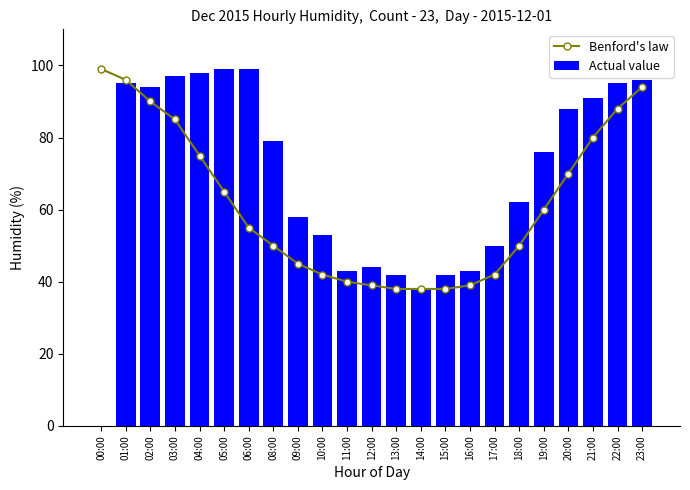

Reading left to right, what are all the values shown in this chart?

Benford's law: 99	96	90	85	75	65	55	50	45	42	40	39	38	38	38	39	42	50	60	70	80	88	94
Actual value: 0	95	94	97	98	99	99	79	58	53	43	44	42	38	42	43	50	62	76	88	91	95	96